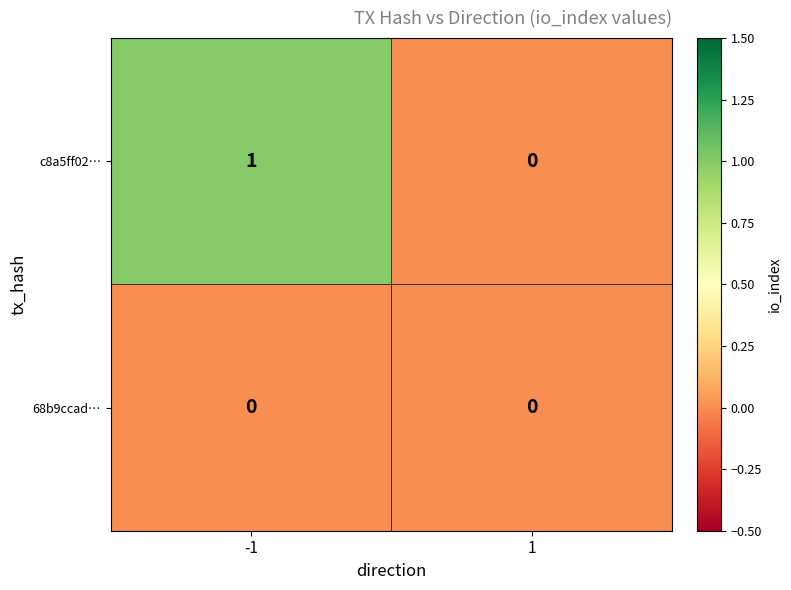

Rank the series by their average value, from lowest to highest.

68b9ccad…, c8a5ff02…